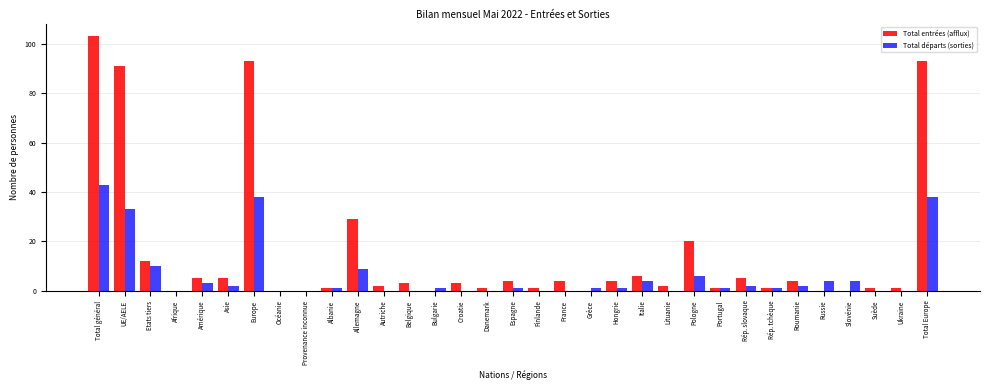

At which label is Total entrées (afflux) closest to 51?

Allemagne